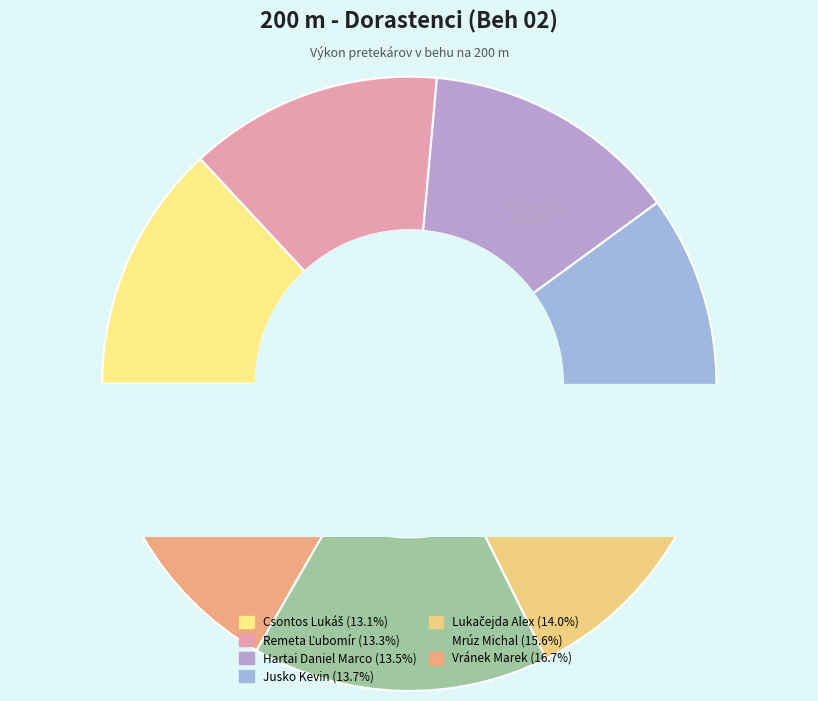

Which category has the smallest portion of the pie?

Csontos Lukáš